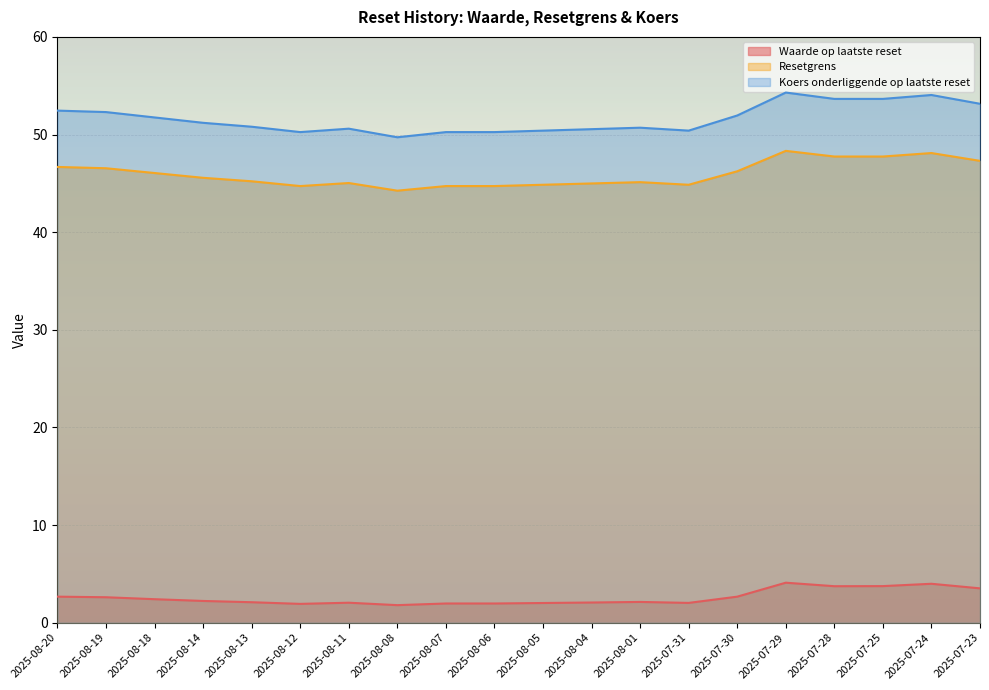

What are all the series names shown in the legend?

Waarde op laatste reset, Resetgrens, Koers onderliggende op laatste reset